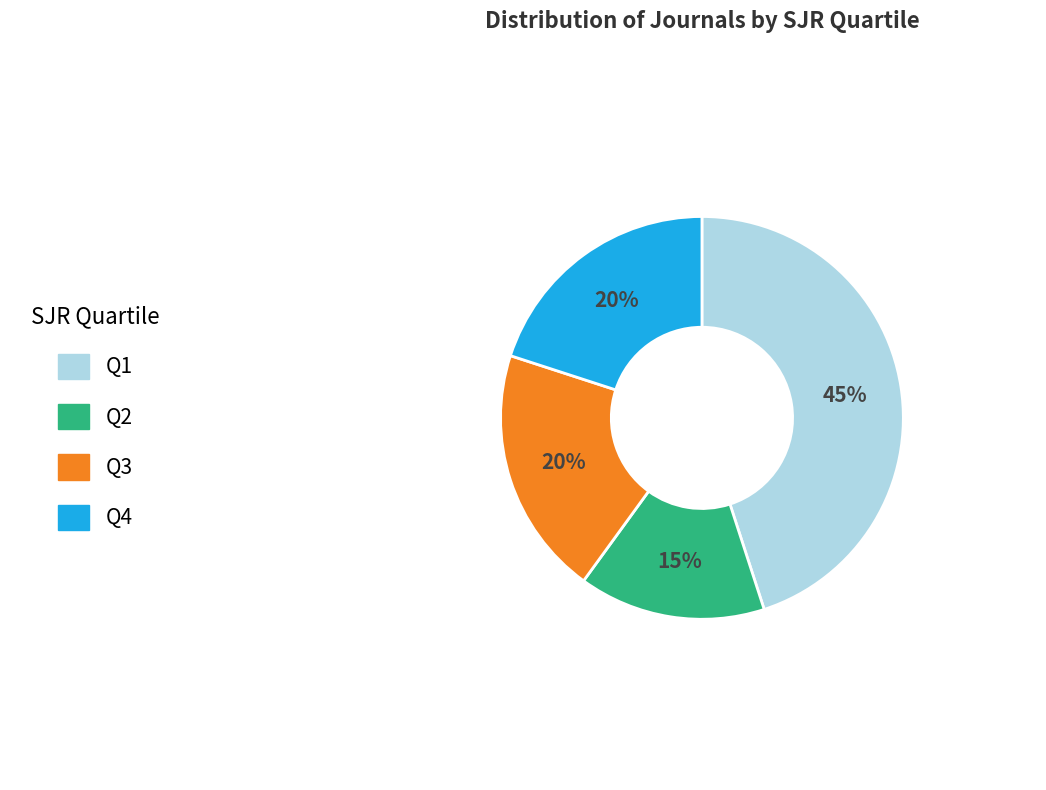

To the nearest percent, what is the combined percentage of Q3 and Q4?

40%